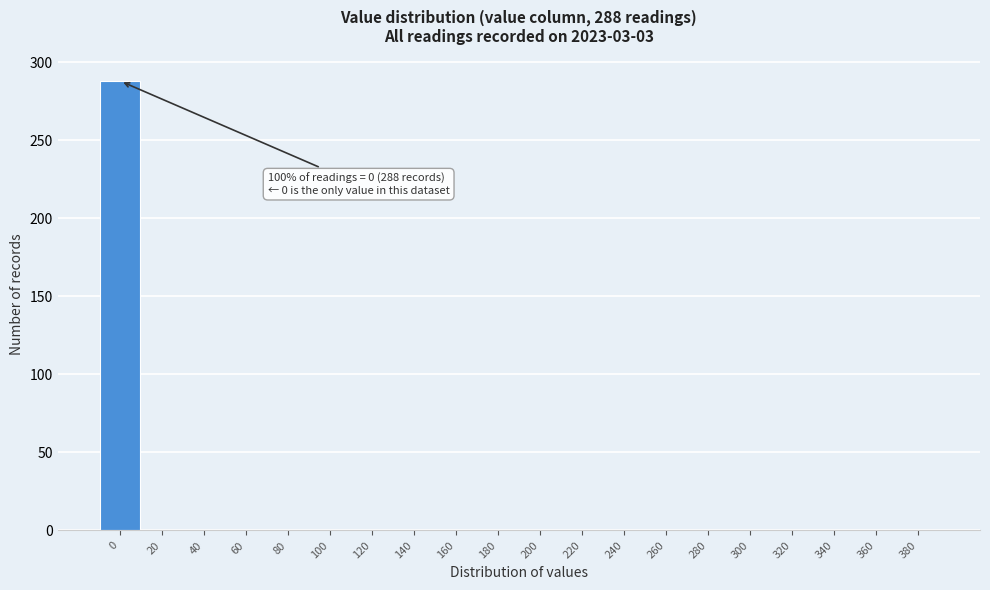

Reading right to left, what are all the values shown in this chart?

380=0	360=0	340=0	320=0	300=0	280=0	260=0	240=0	220=0	200=0	180=0	160=0	140=0	120=0	100=0	80=0	60=0	40=0	20=0	0=288